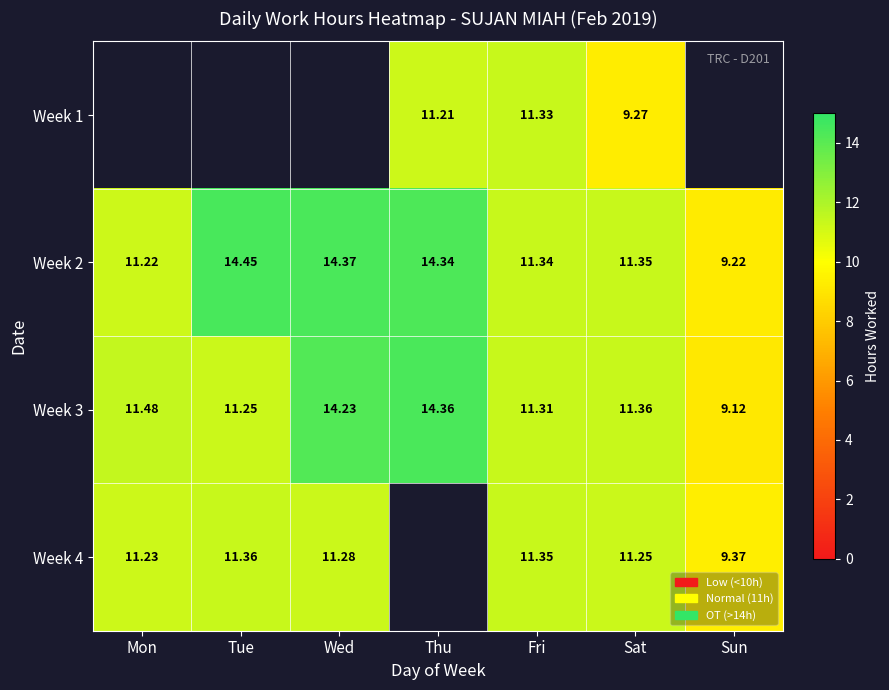

What is the maximum value shown in the chart?

14.4